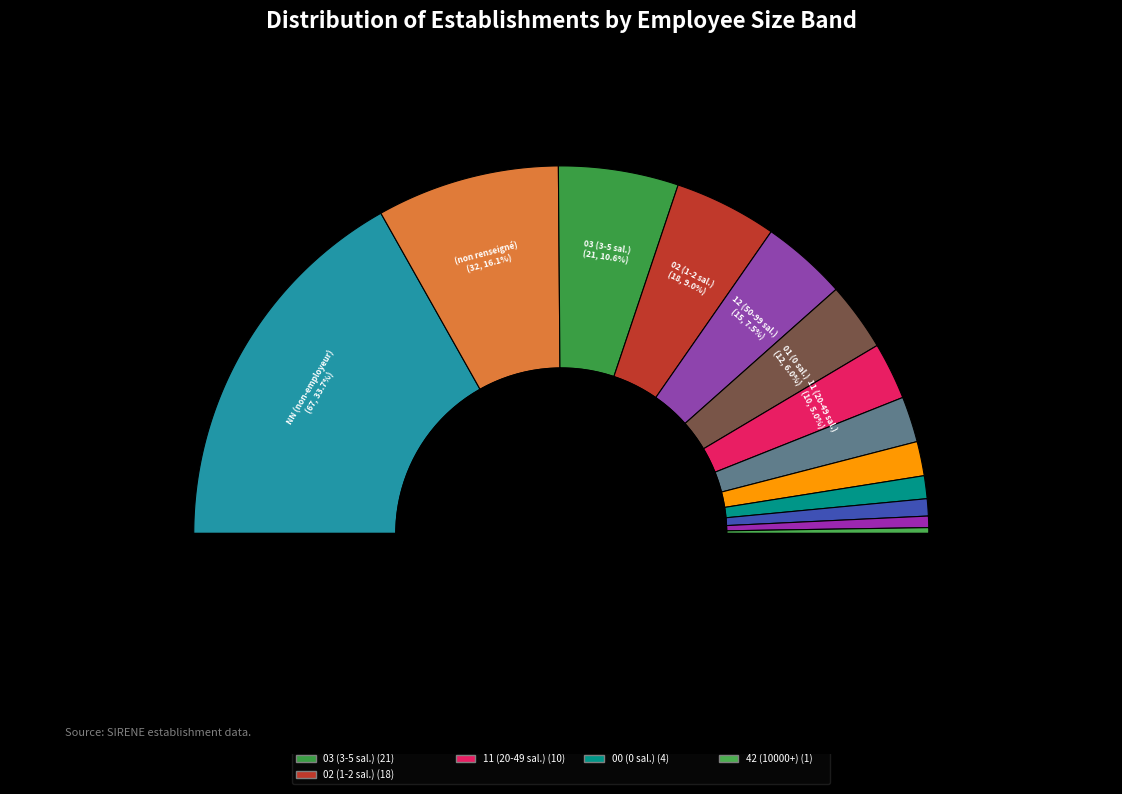

What percentage is the 11 slice, to the nearest percent?

5%